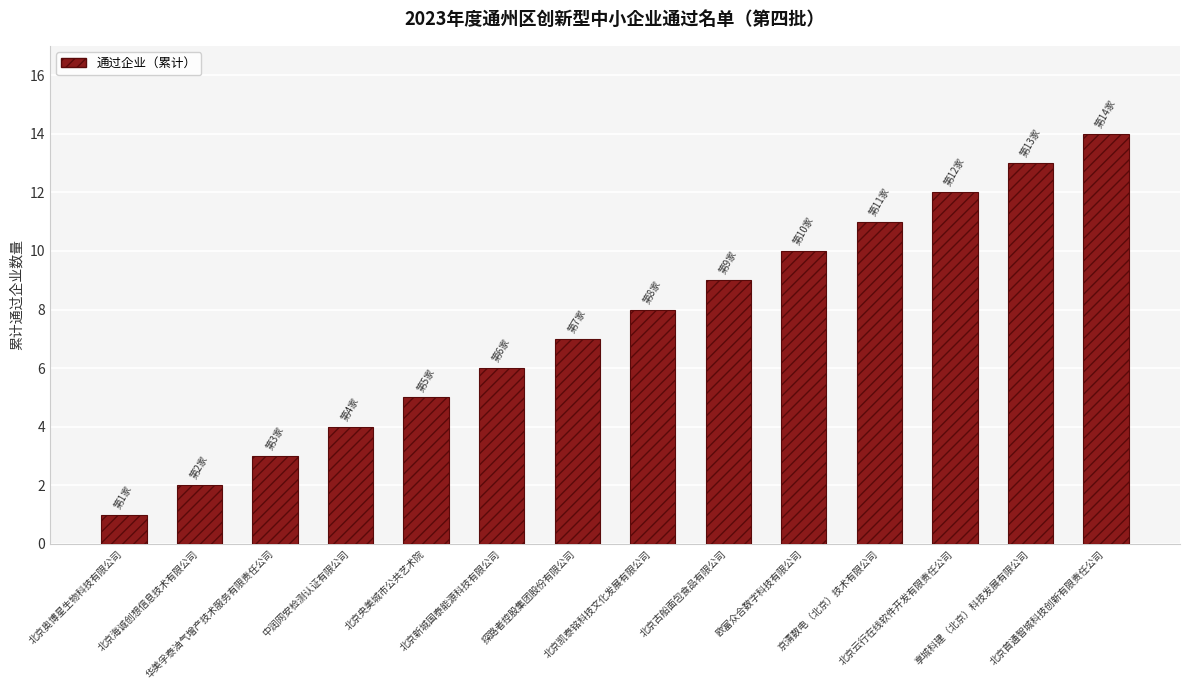

What is the sum of the values at 北京古船面包食品有限公司 and 探路者控股集团股份有限公司?

16